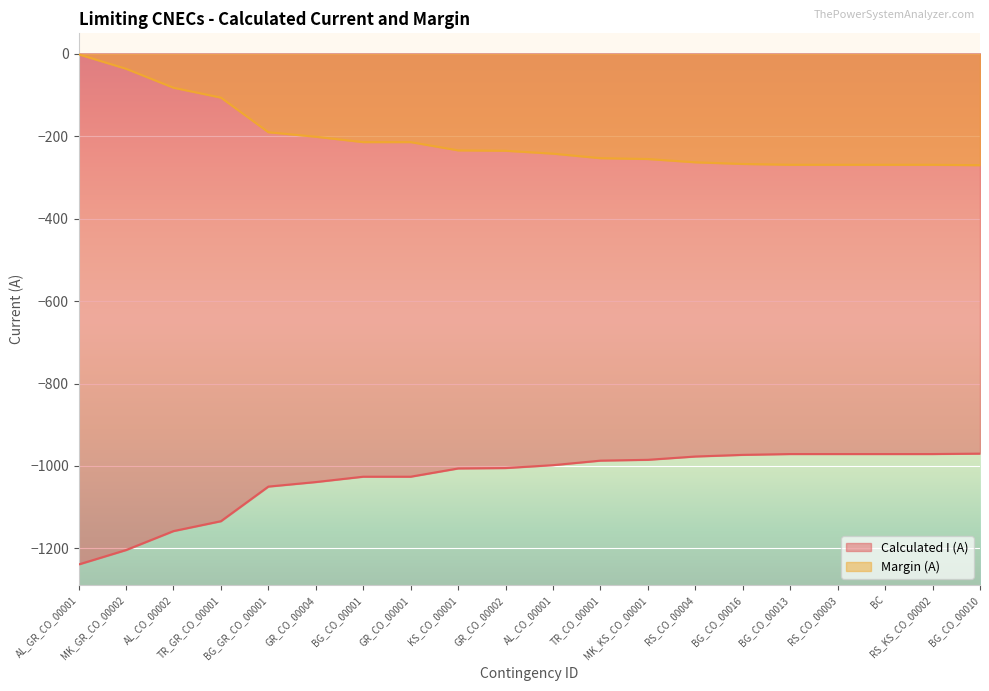

What is the value of the Margin (A) point at the 2nd from the left?

-36